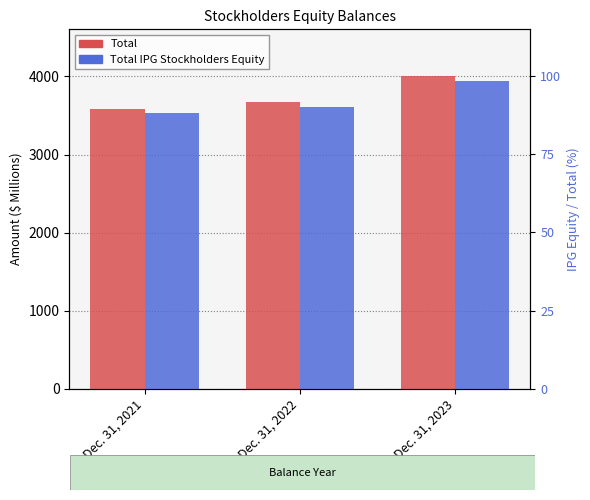

Between Dec. 31, 2022 and Dec. 31, 2023, which series saw the biggest shift?

Total